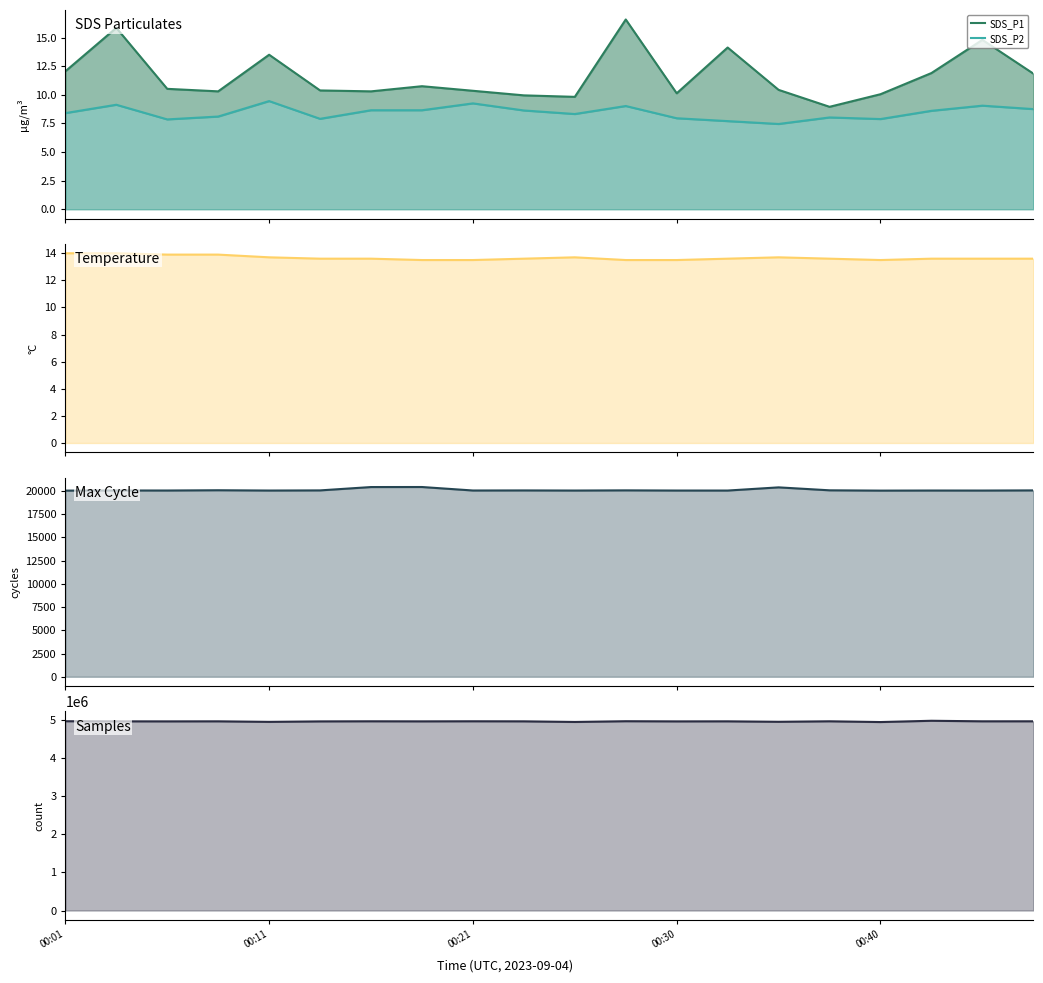

True or false: SDS_P2 has a value of 9.0 at 11.

True